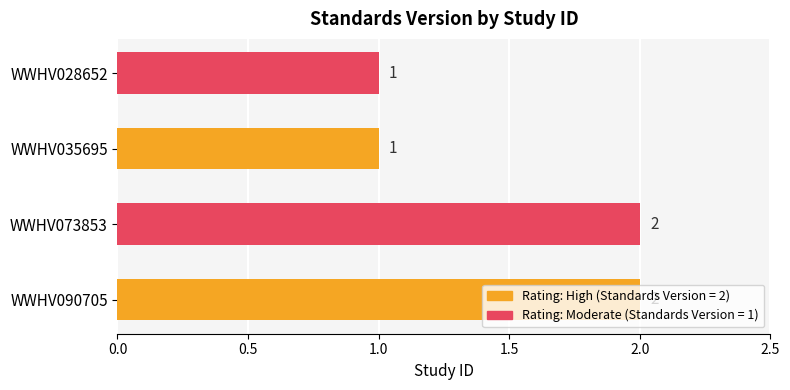

Between WWHV035695 and WWHV090705, which is larger?

WWHV090705